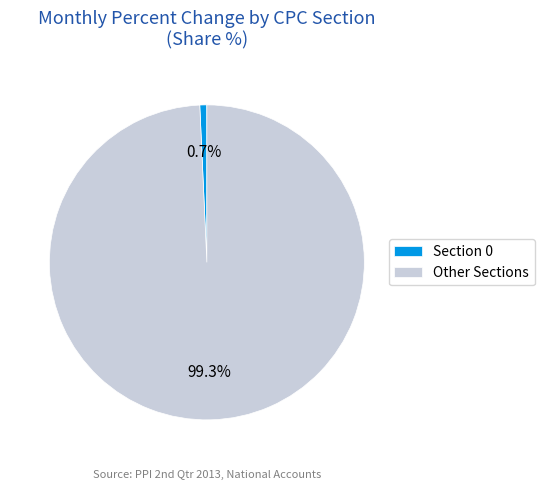

Is Other Sections the majority of the pie?

Yes